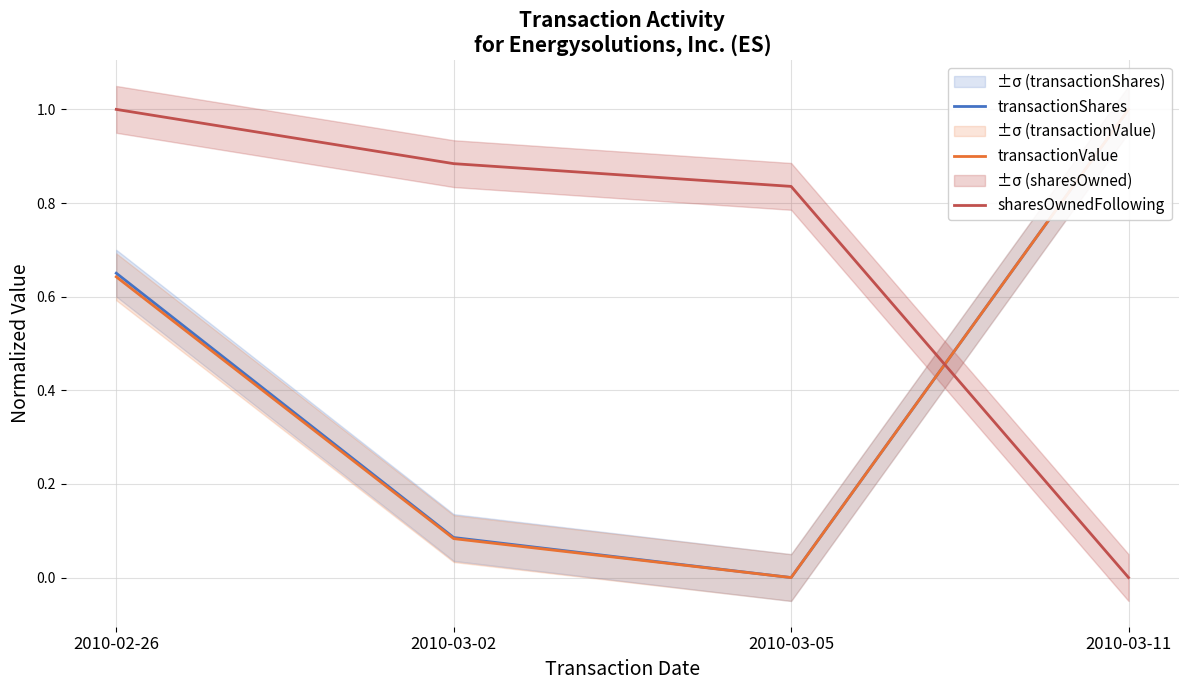

Rank the categories by transactionShares value from lowest to highest.

2010-03-05, 2010-03-02, 2010-02-26, 2010-03-11